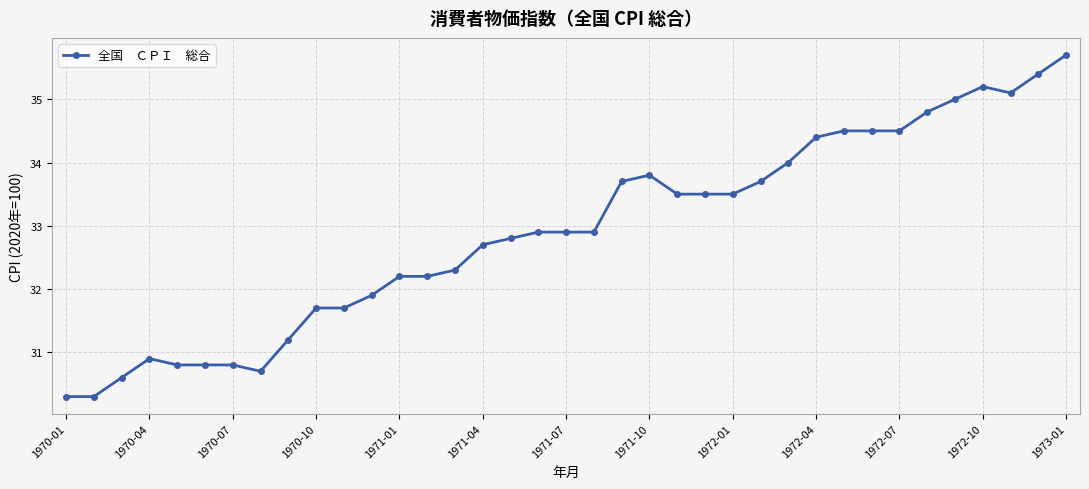

What is the difference between the maximum and minimum values?

5.4